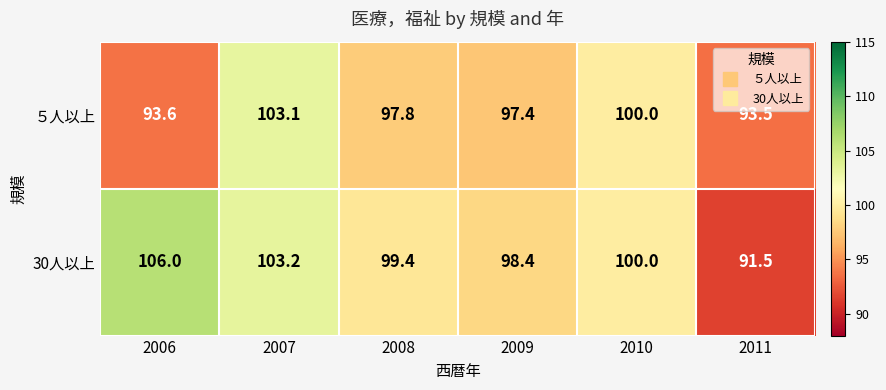

List the series in order of their peak value, lowest first.

５人以上, 30人以上